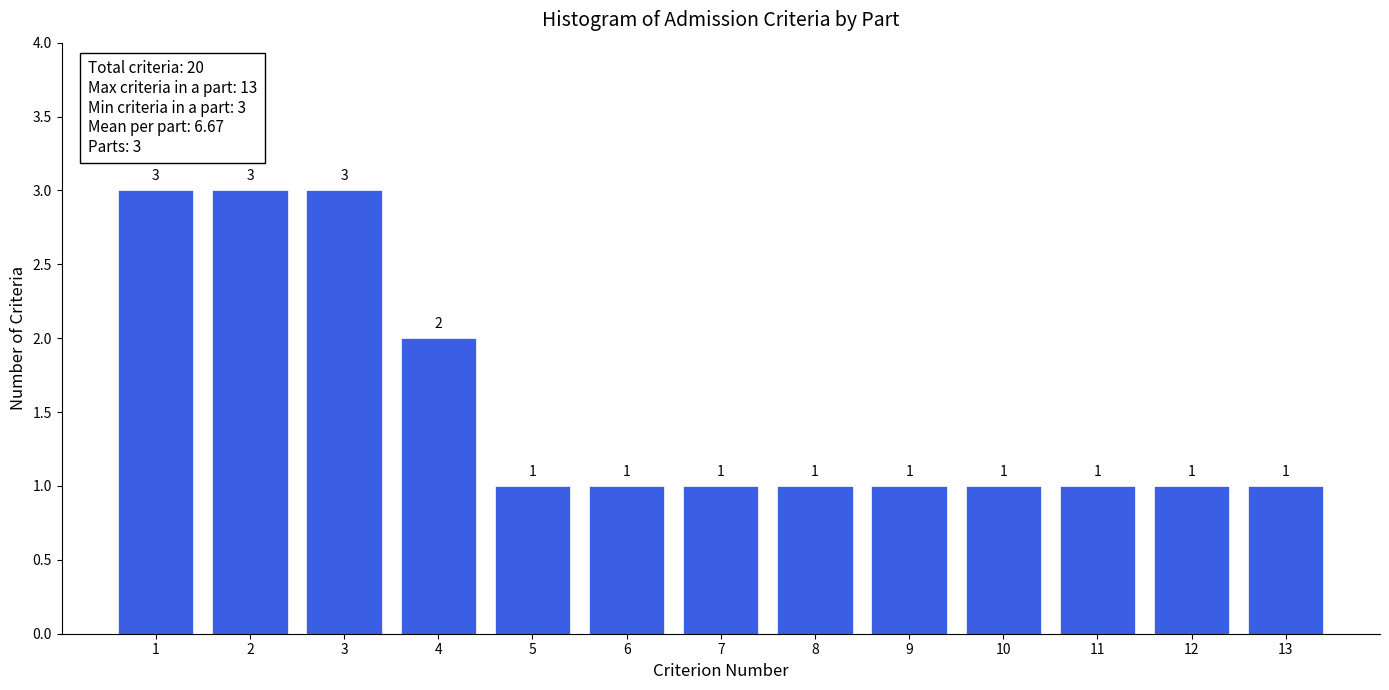

Reading left to right, list every bar in this chart as the range it spans on the x-axis followed by its height.

0.5 to 1.5: 3
1.5 to 2.5: 3
2.5 to 3.5: 3
3.5 to 4.5: 2
4.5 to 5.5: 1
5.5 to 6.5: 1
6.5 to 7.5: 1
7.5 to 8.5: 1
8.5 to 9.5: 1
9.5 to 10.5: 1
10.5 to 11.5: 1
11.5 to 12.5: 1
12.5 to 13.5: 1